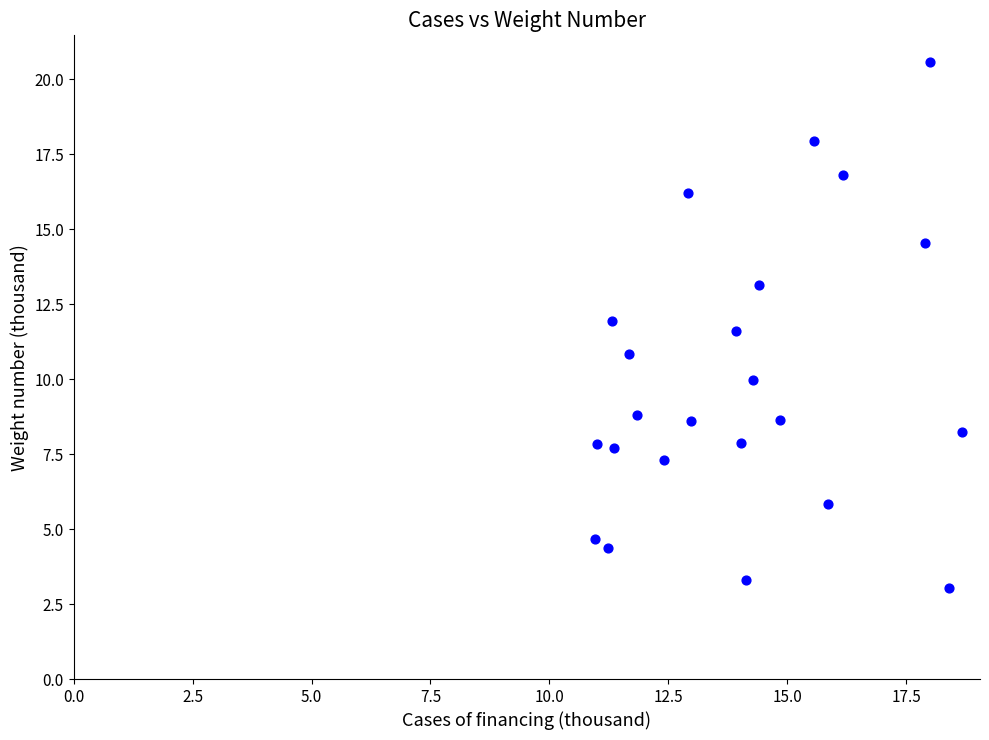

What is the range of Y values (max minus min)?

17.6